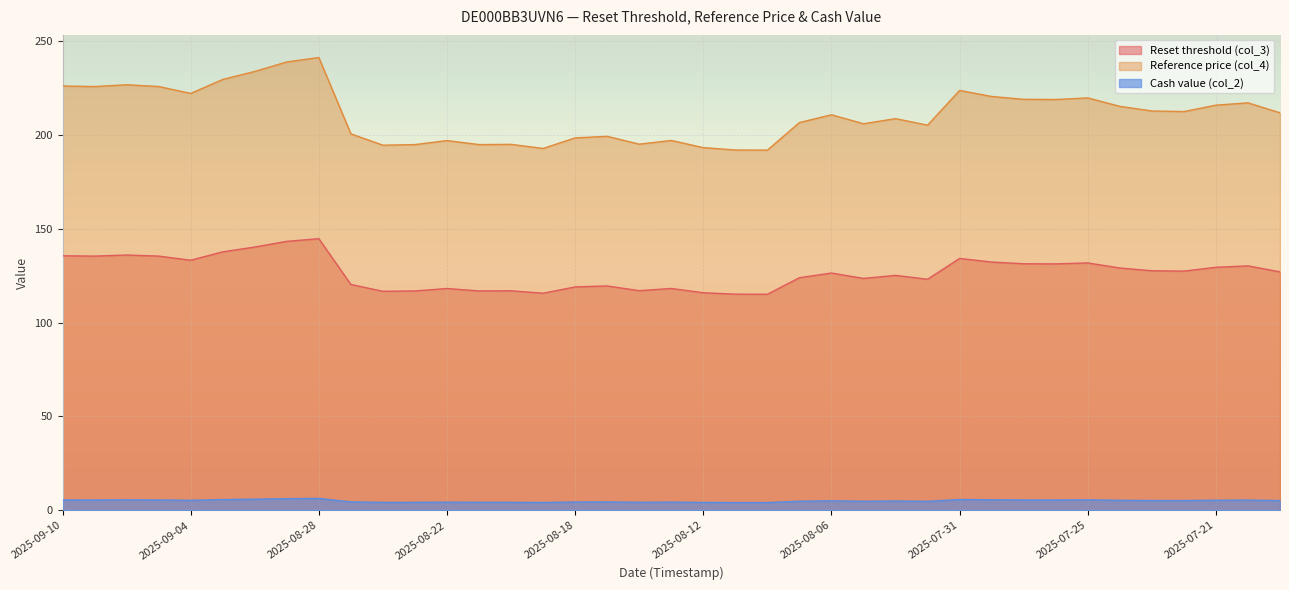

How many data points in Reset threshold (col_3) are less than 126?

18